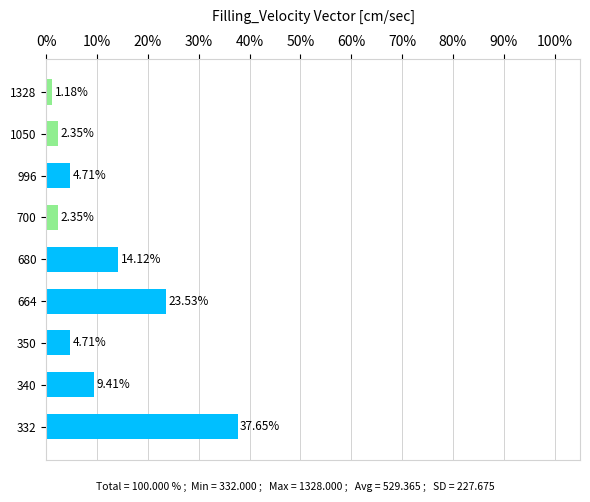

How many categories are shown in the chart?

9